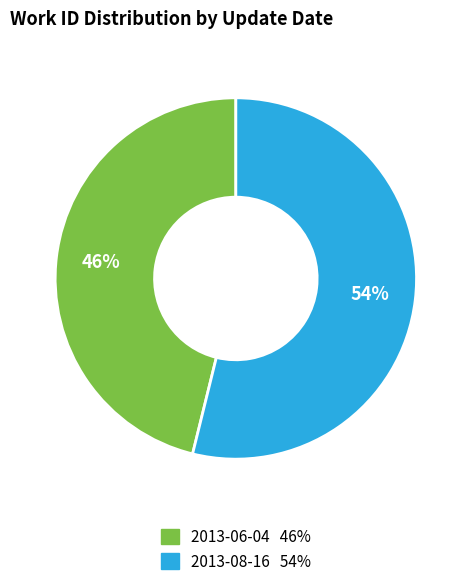

What percentage is the 2013-08-16 slice, to the nearest percent?

54%